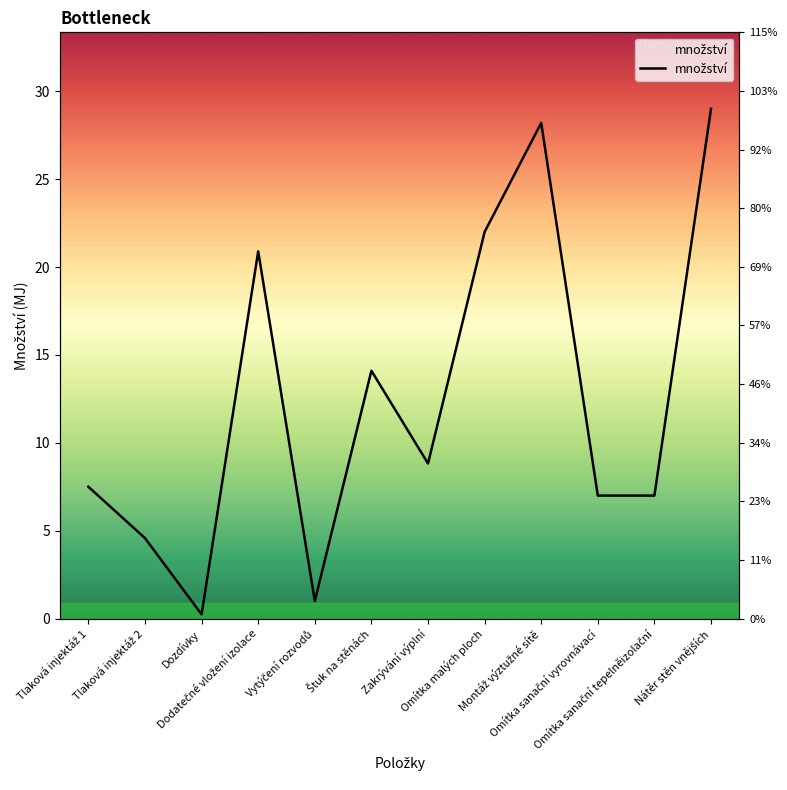

Does the chart display data point markers on the line(s)?

No